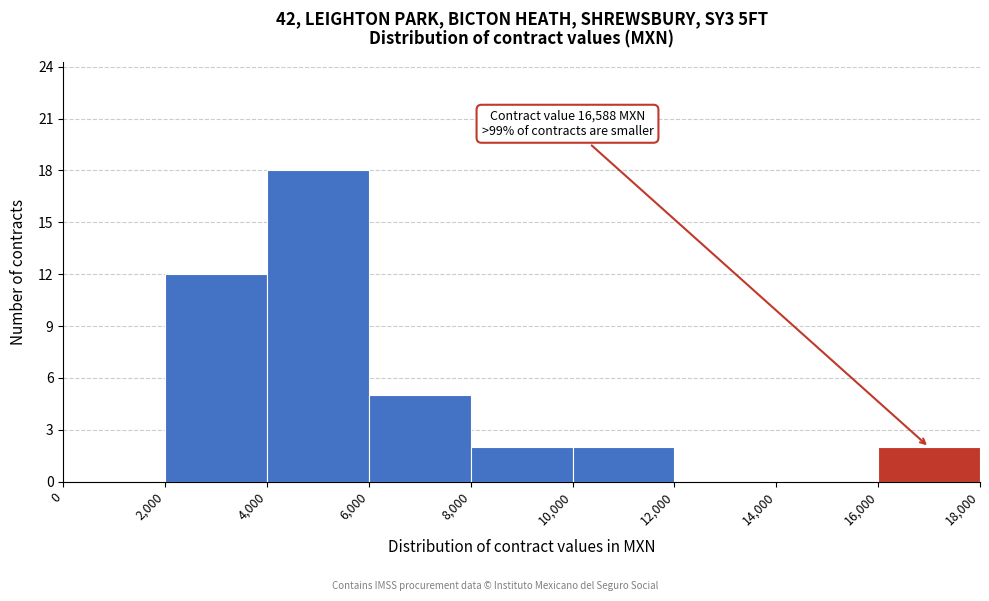

Which range on the x-axis has the tallest bar?

4,000 to 6,000